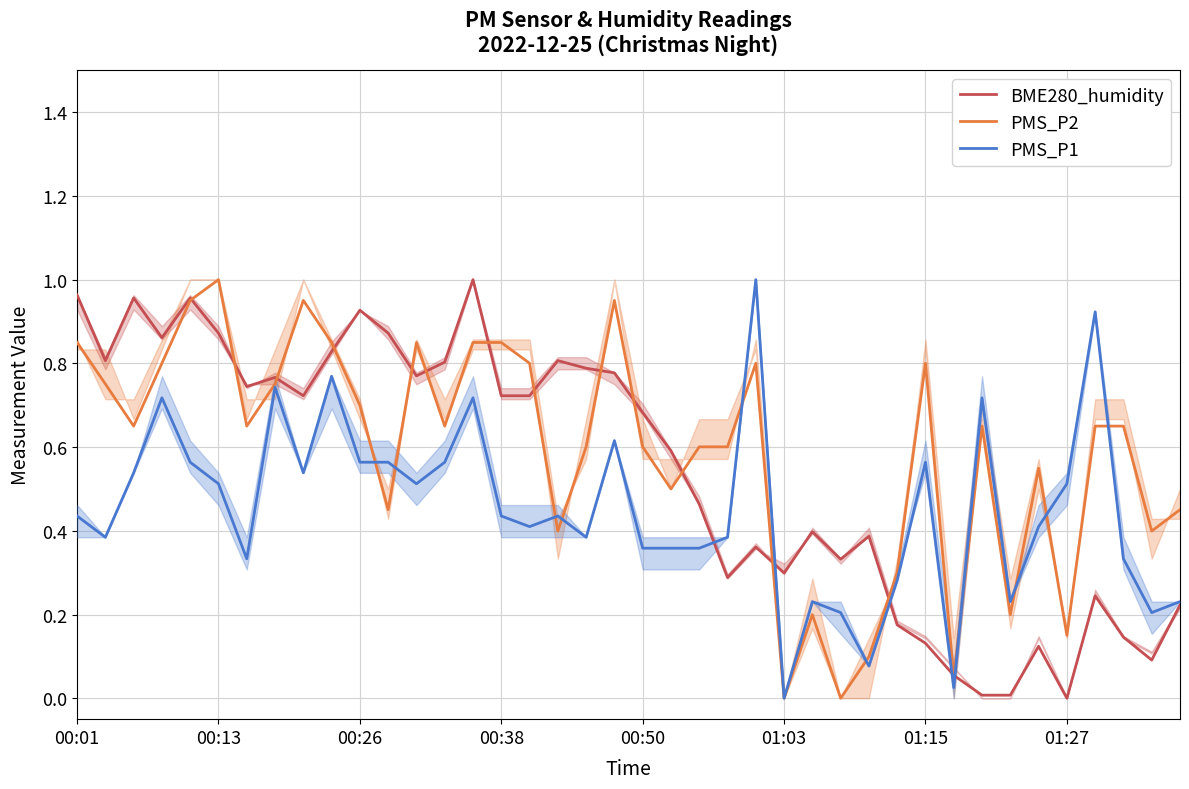

What is the difference between the maximum and second lowest values in the BME280_humidity series?

1.0